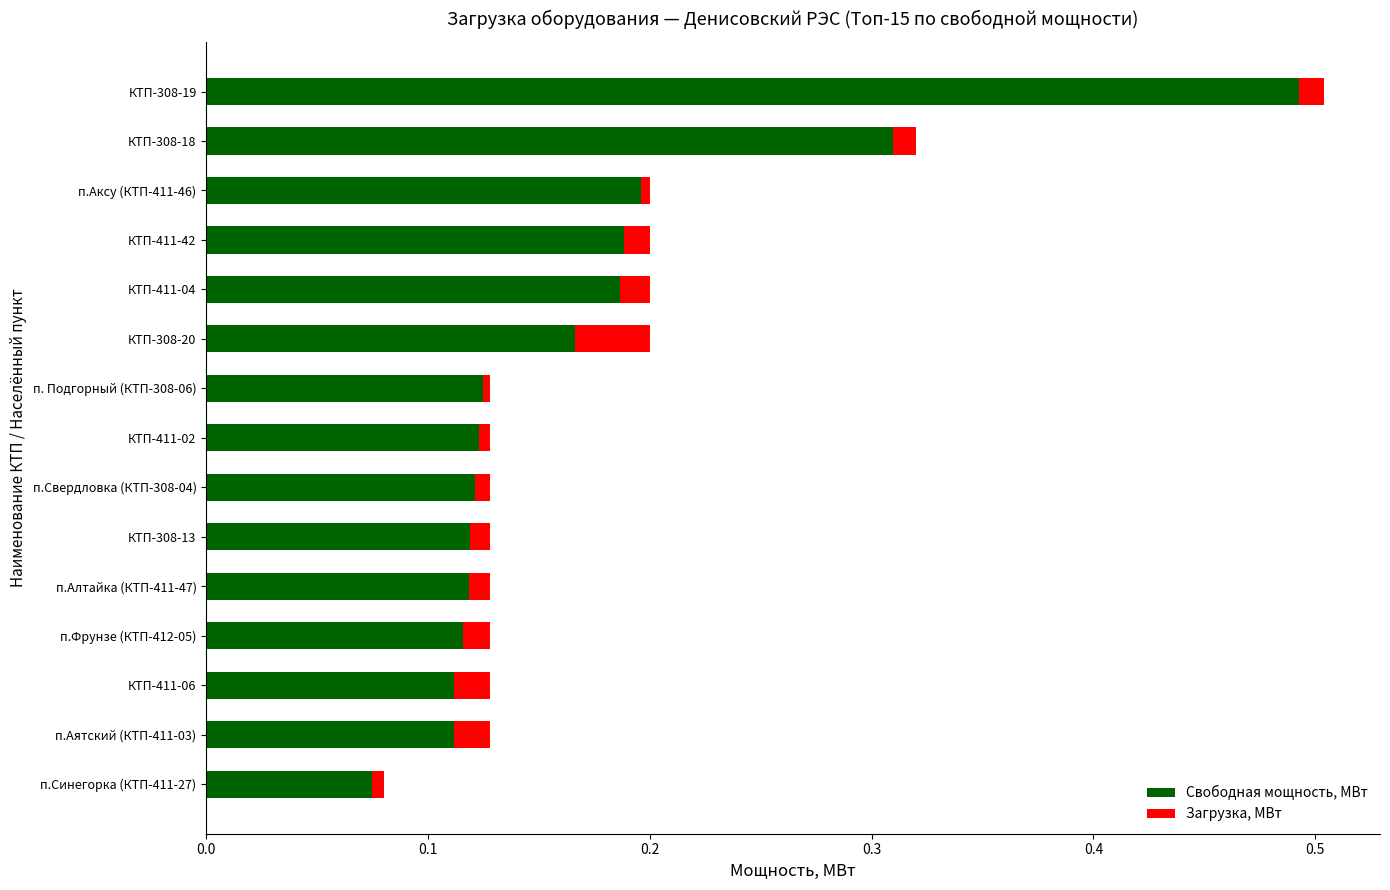

At which category is the sum across all series the highest?

КТП-308-19